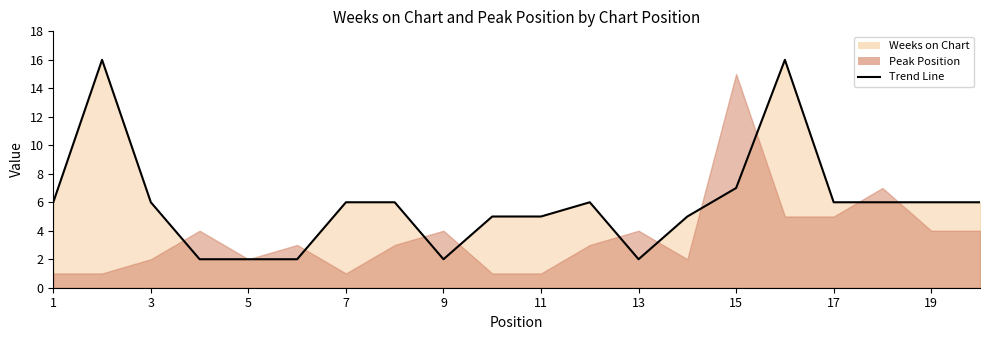

Which has a higher value, 18 or 15?

15